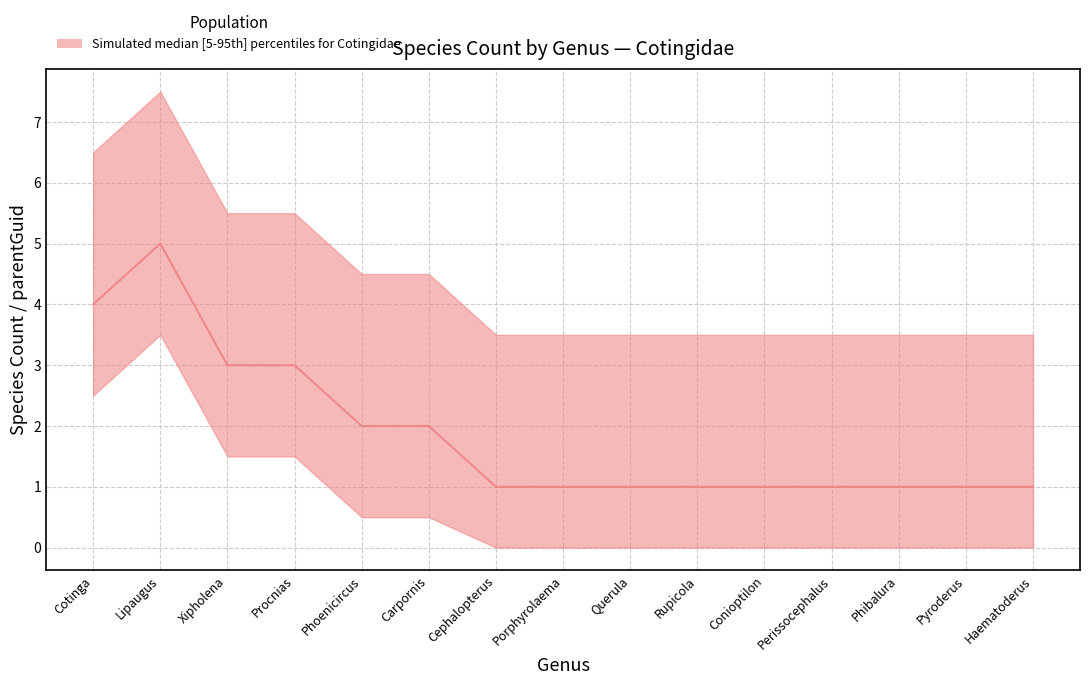

What is the ratio of the value at Cephalopterus to the value at Phoenicircus?

0.5